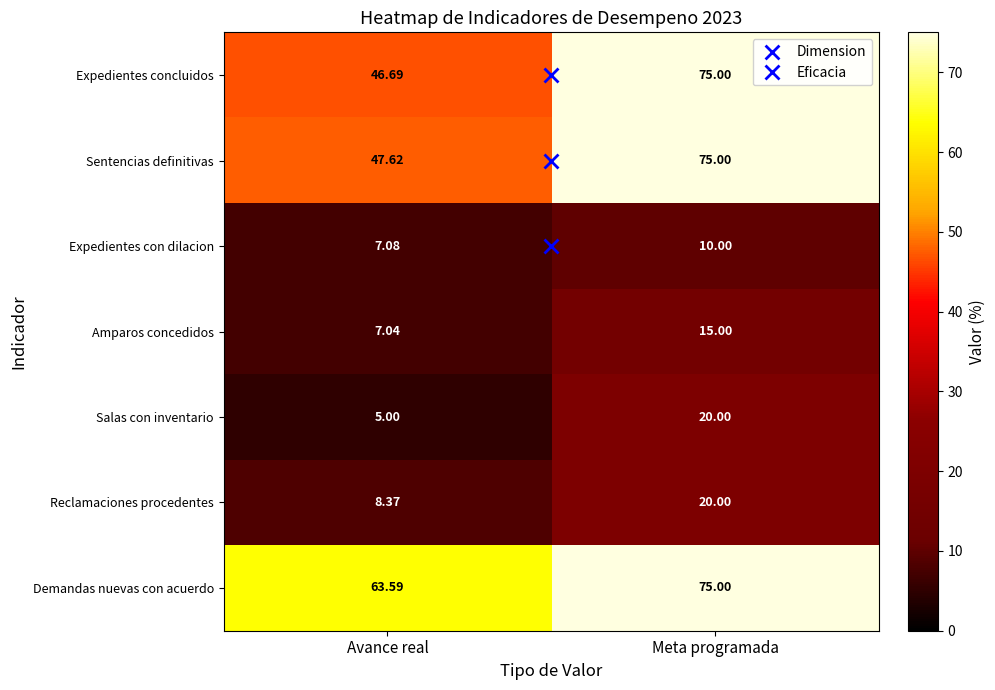

What is the spread (max minus min) of values at Avance real?

58.6